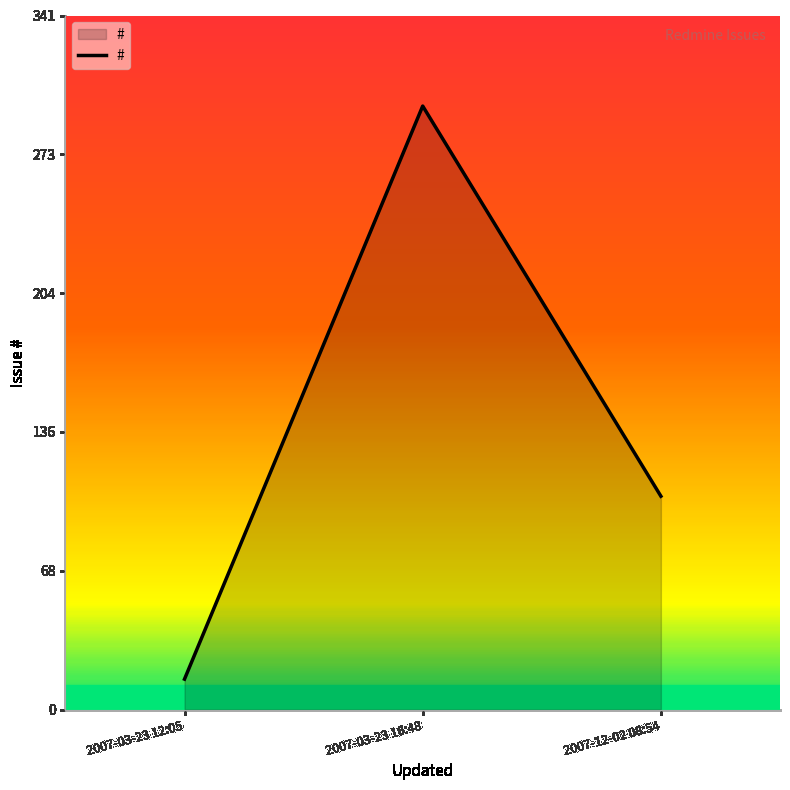

What is the sum of the values at 2007-03-23 16:48 and 2007-03-23 12:05?

312